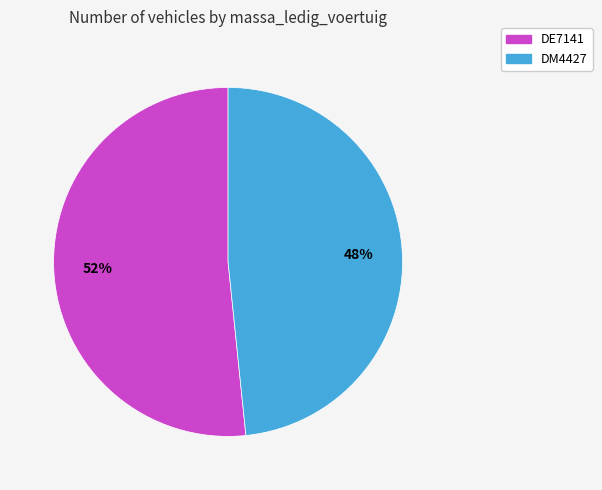

Rank the categories by value from highest to lowest.

DE7141, DM4427